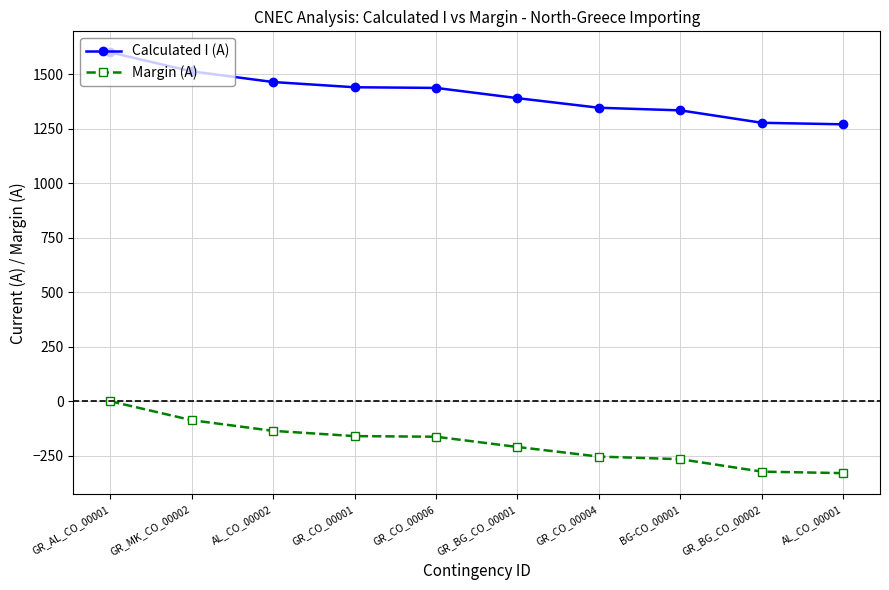

At which category is the sum across all series the highest?

GR_AL_CO_00001